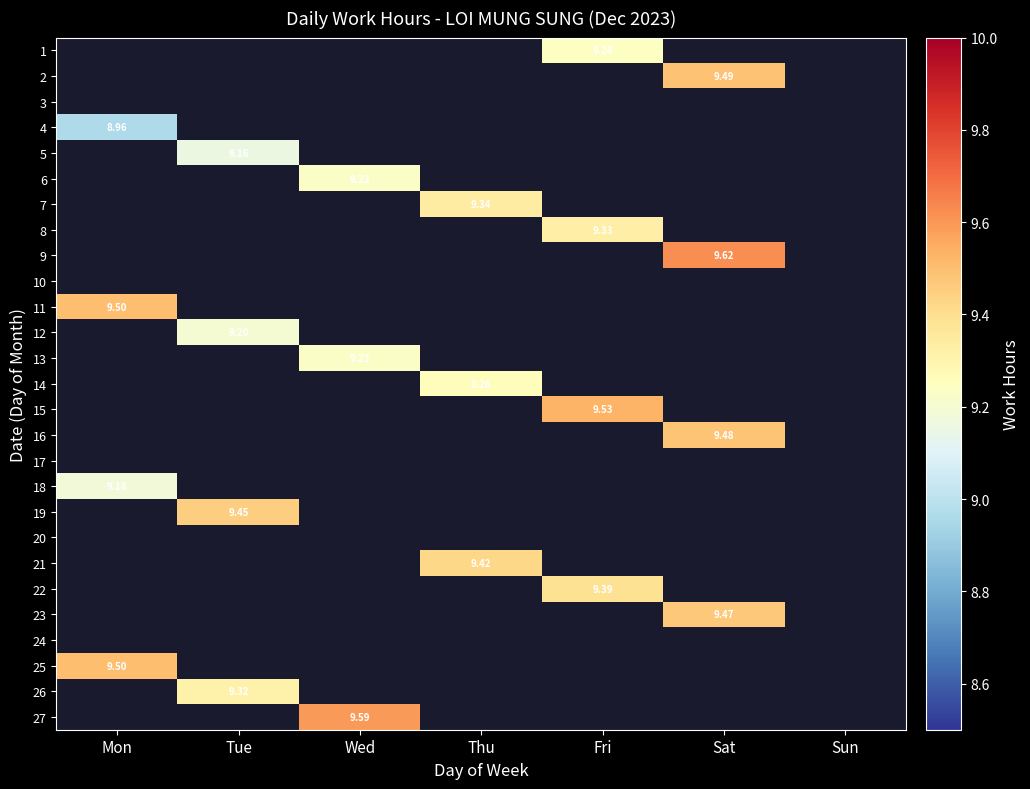

Is the value of 22 at Fri greater than the value of 2 at Sat?

No